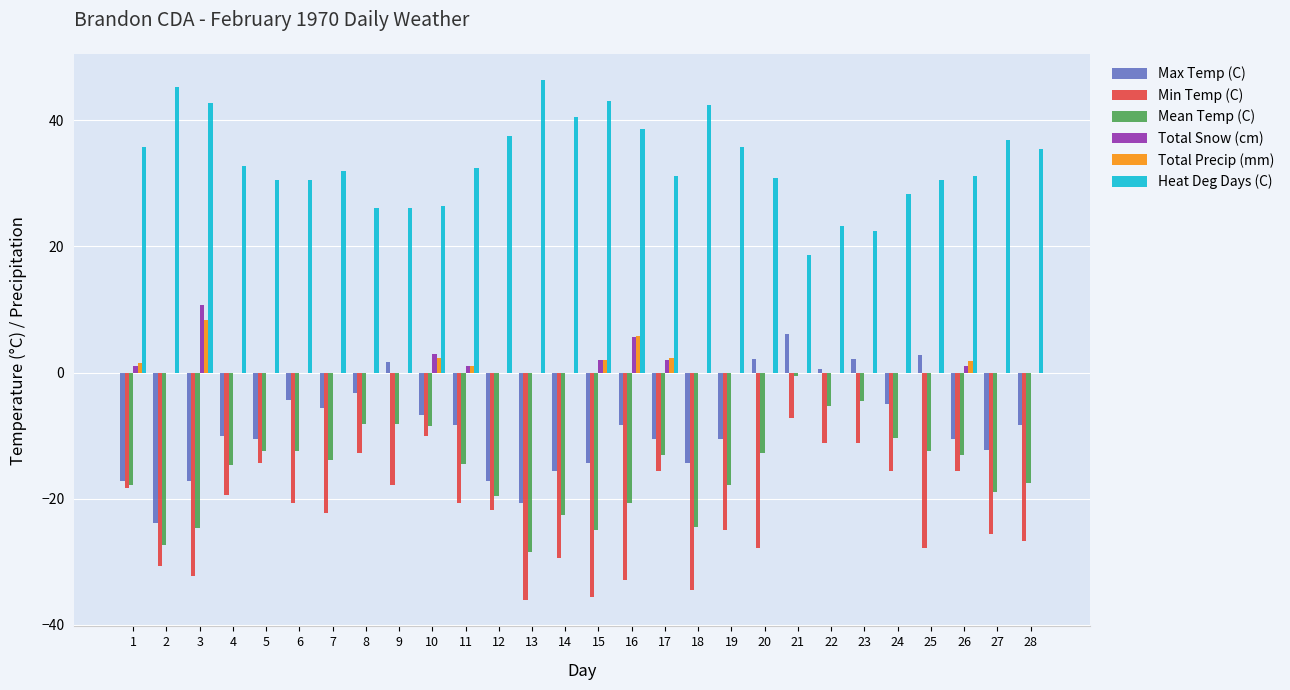

The value of Total Precip (mm) at 18 is 3.5. True or false?

False